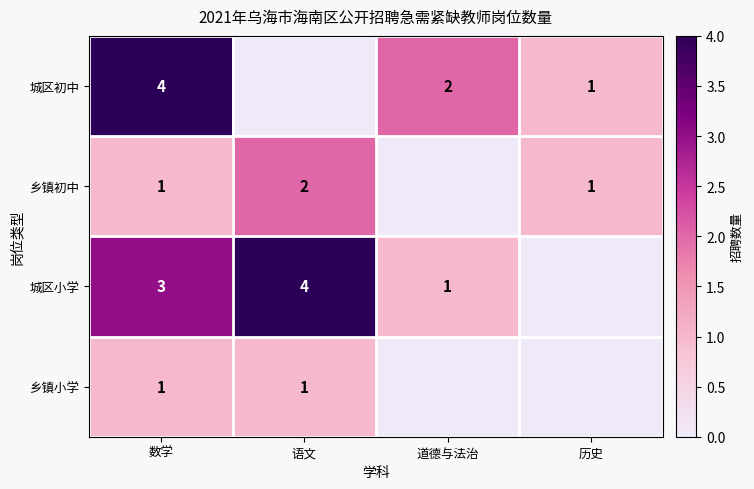

The 乡镇小学 series shows 1 at 语文. True or false?

True